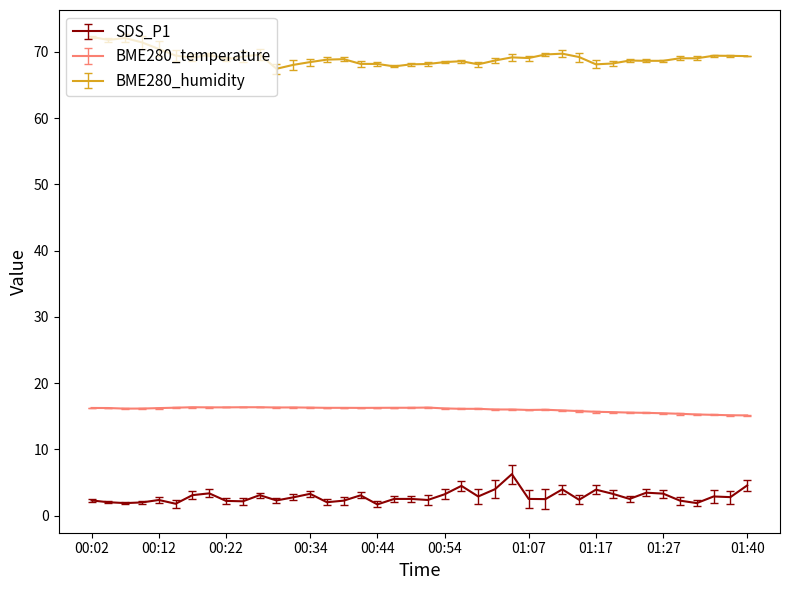

Which series has the largest total across all categories?

BME280_humidity